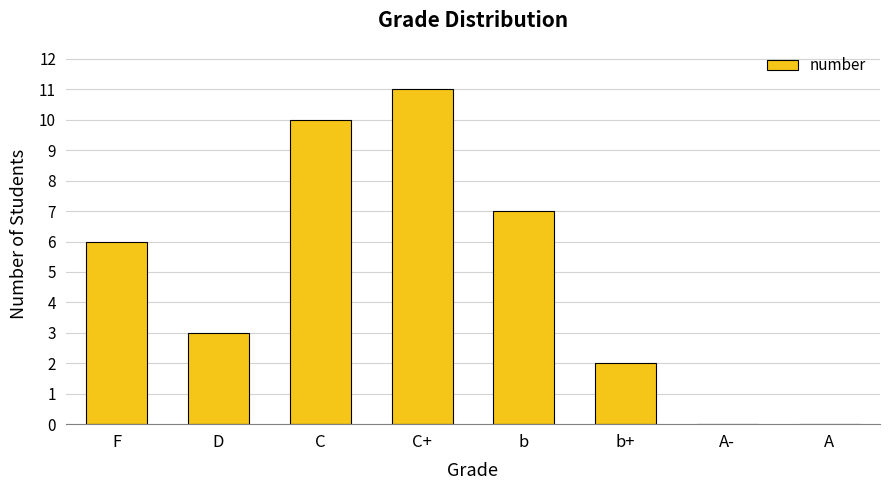

What is the sum of all values?

39